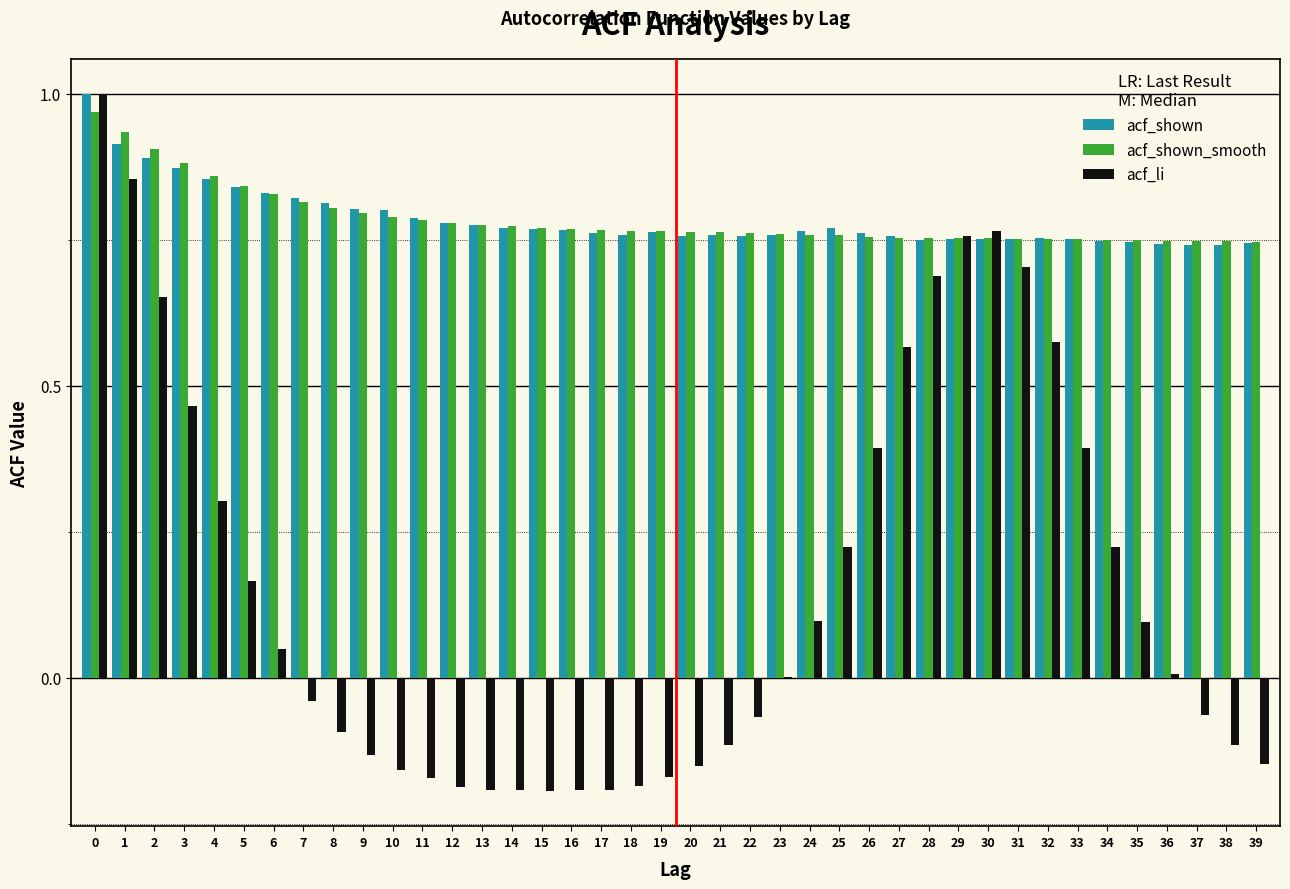

The acf_shown_smooth series shows 0.7 at 37. True or false?

True